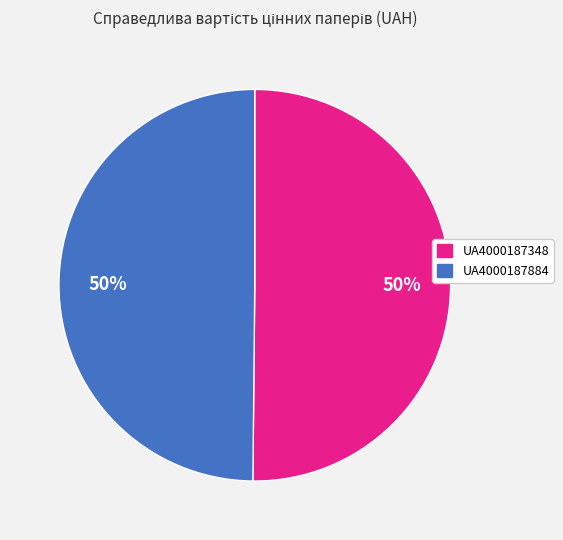

How many slices are in this pie chart?

2